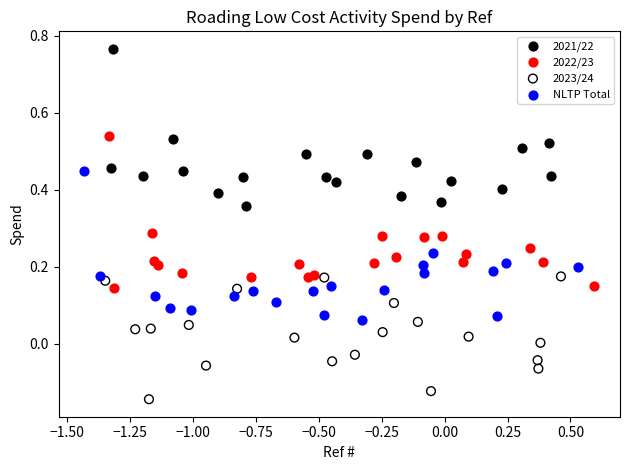

Which series contains the lowest Y value?

2023/24